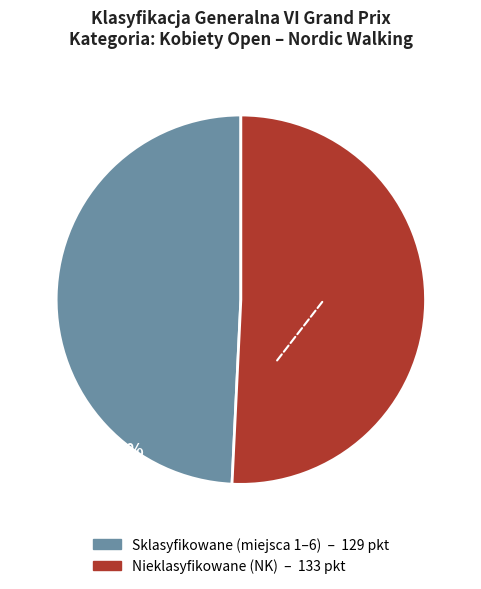

Is there a majority slice in this chart?

Yes